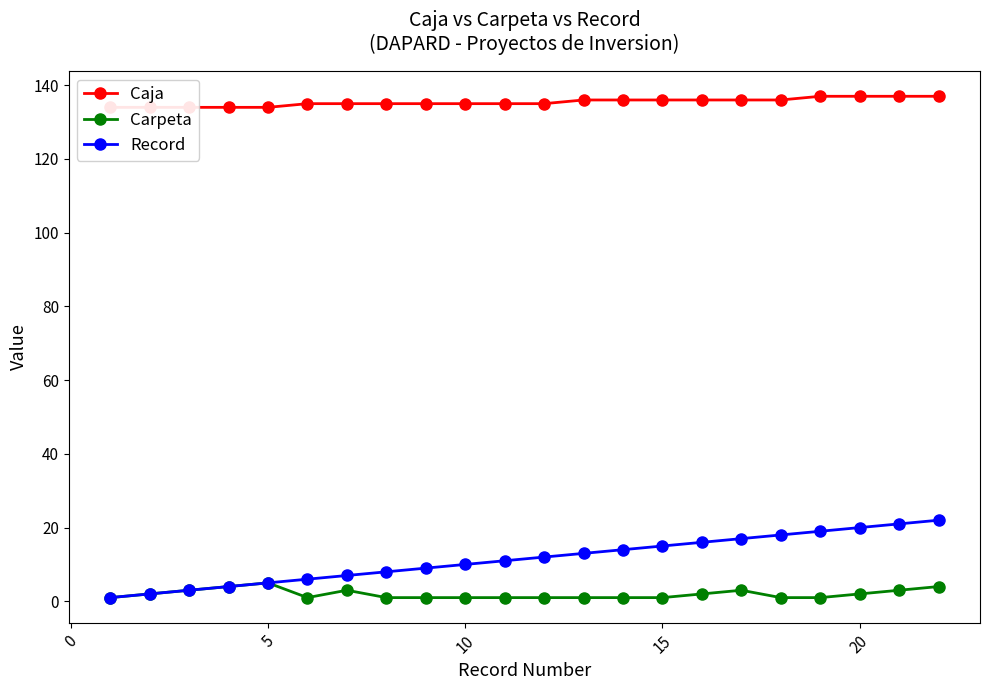

How many categories are shown in the chart?

22